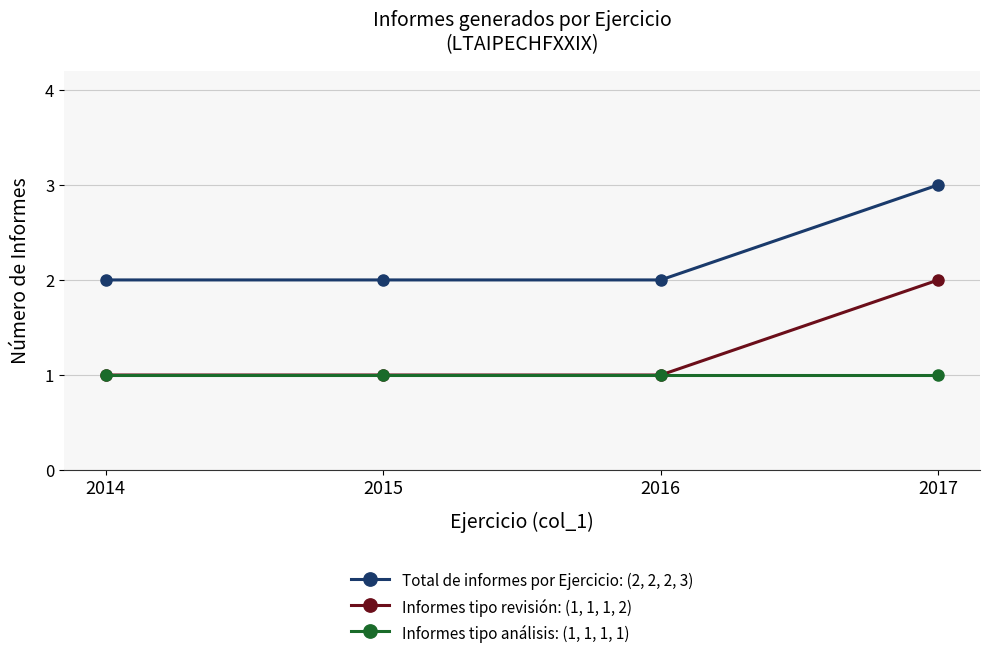

What is the maximum value for Informes tipo revisión: (1, 1, 1, 2)?

2